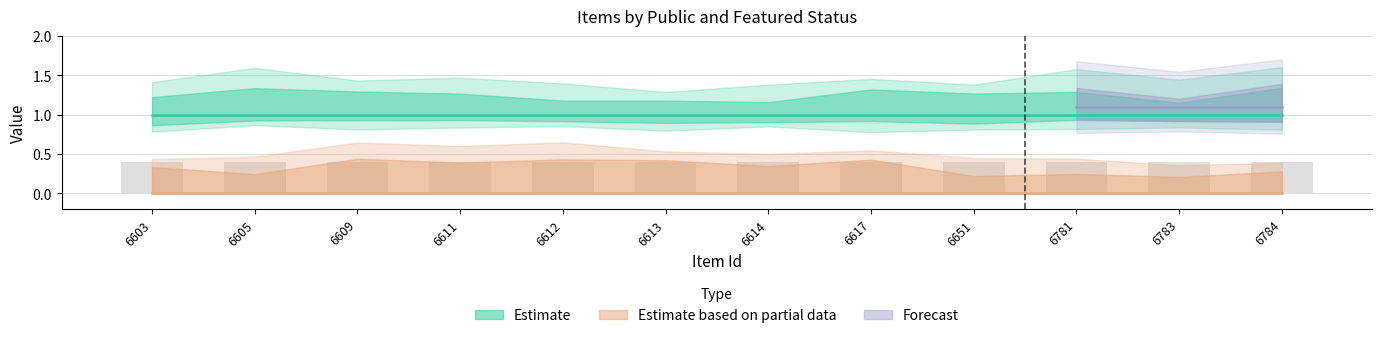

Reading left to right, transcribe all the data shown in this chart.

public: 6603=1	6605=1	6609=1	6611=1	6612=1	6613=1	6614=1	6617=1	6651=1	6781=1	6783=1	6784=1
featured: 6603=0	6605=0	6609=0	6611=0	6612=0	6613=0	6614=0	6617=0	6651=0	6781=0	6783=0	6784=0